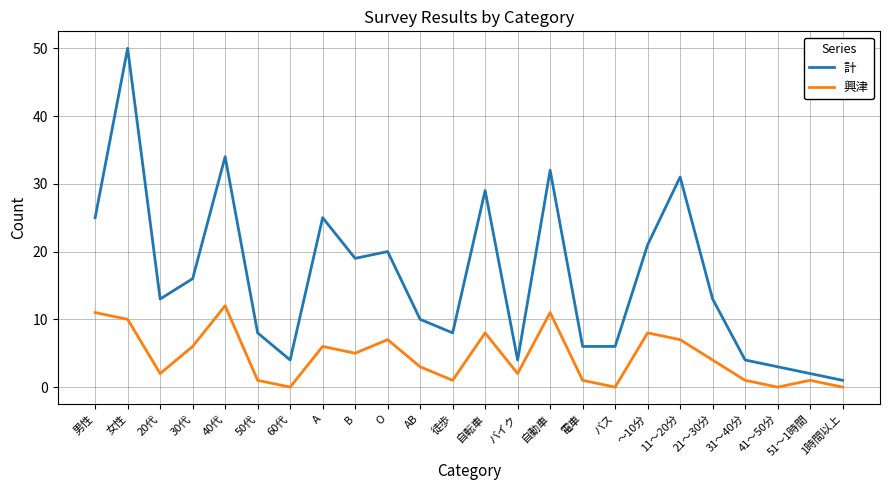

List the series in order of their peak value, highest first.

計, 興津